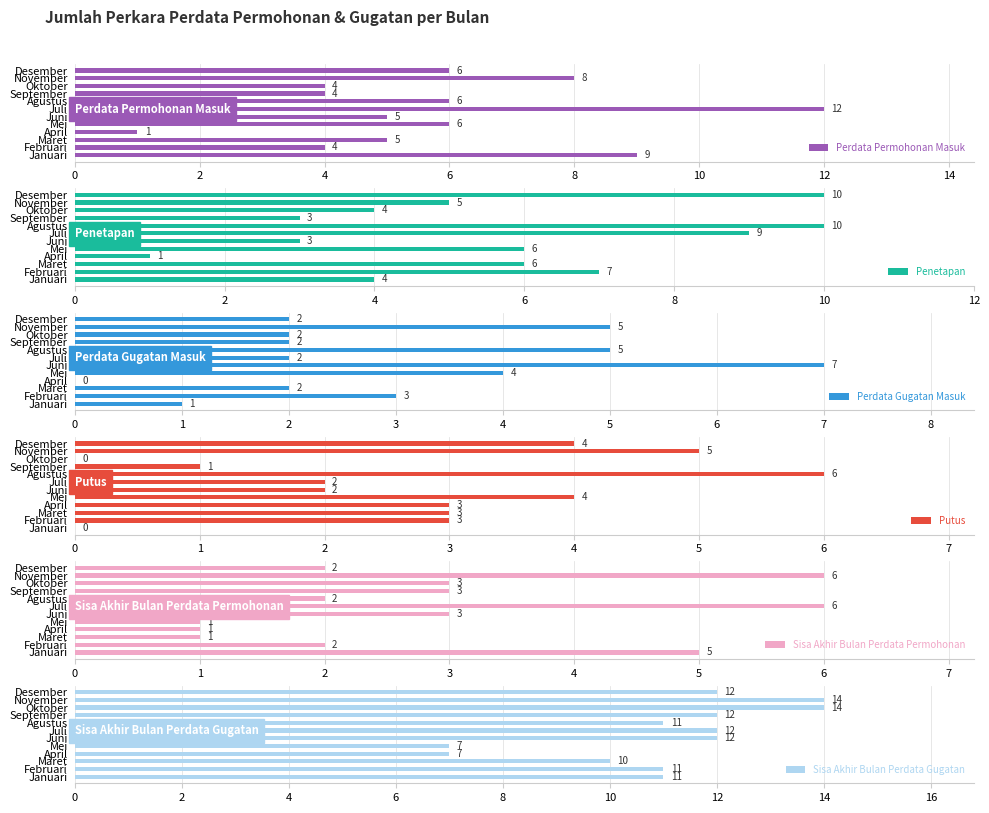

Are the bars grouped side by side (vs. stacked)?

Yes